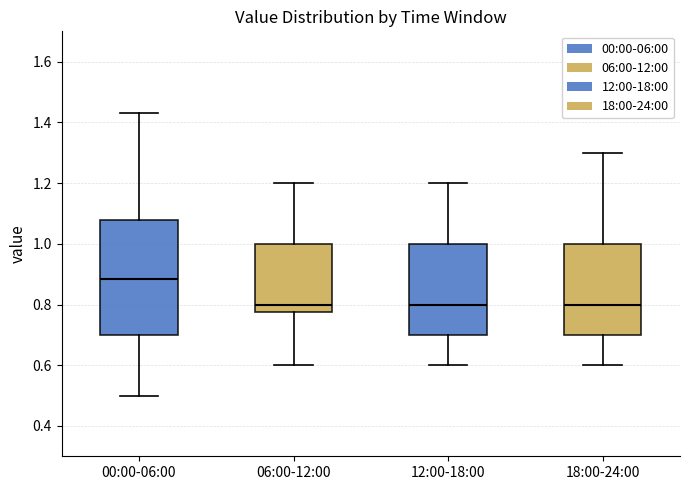

Which box is the tallest, from its lower edge to its upper edge?

00:00-06:00